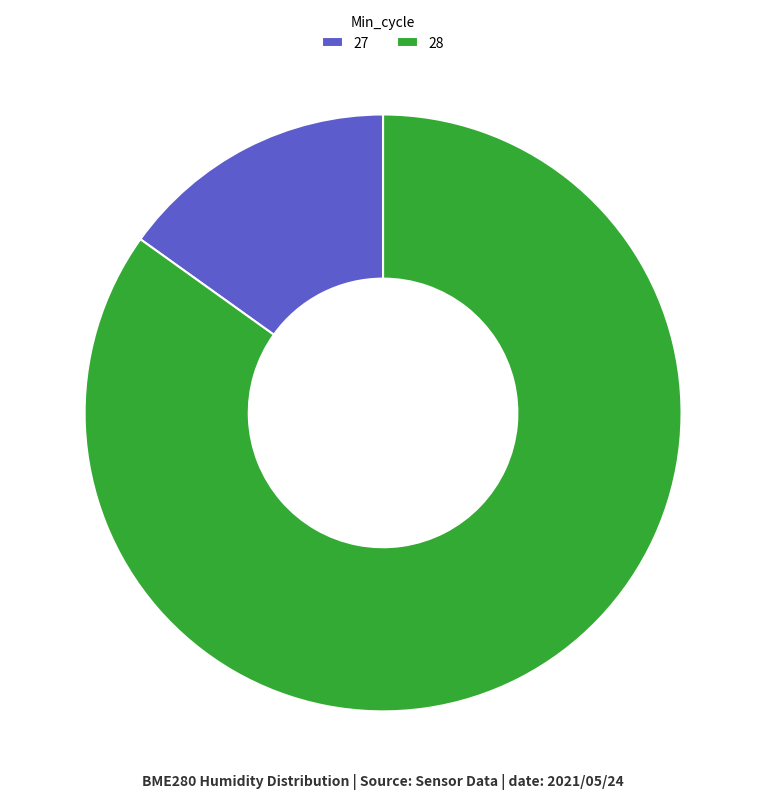

Combined, do 28 and 27 account for over 50%?

Yes